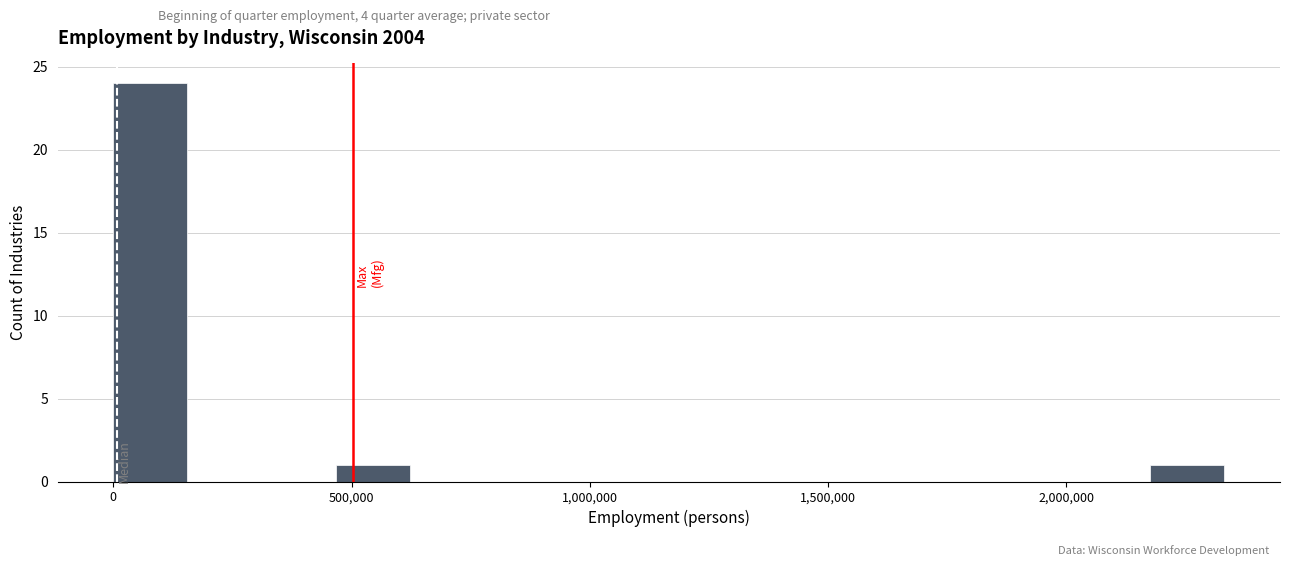

Around what value on the x-axis is the tallest bar? Give the approximate position of its centre, as read against the axis.

100000